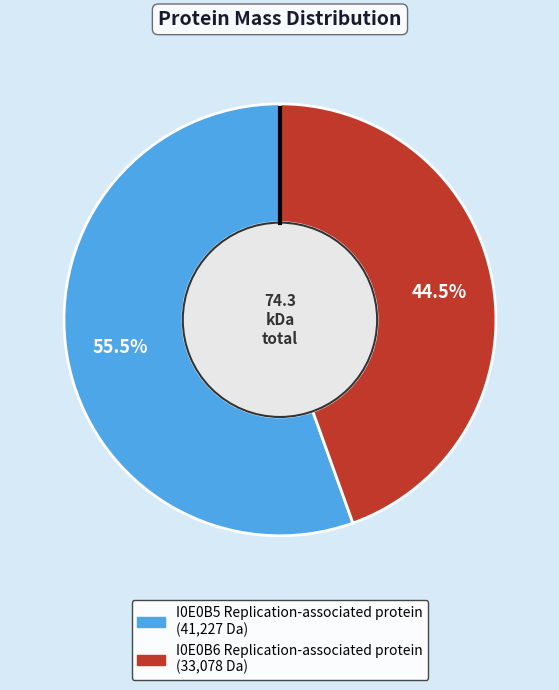

Which category has the biggest portion of the pie?

I0E0B5 Replication-associated protein